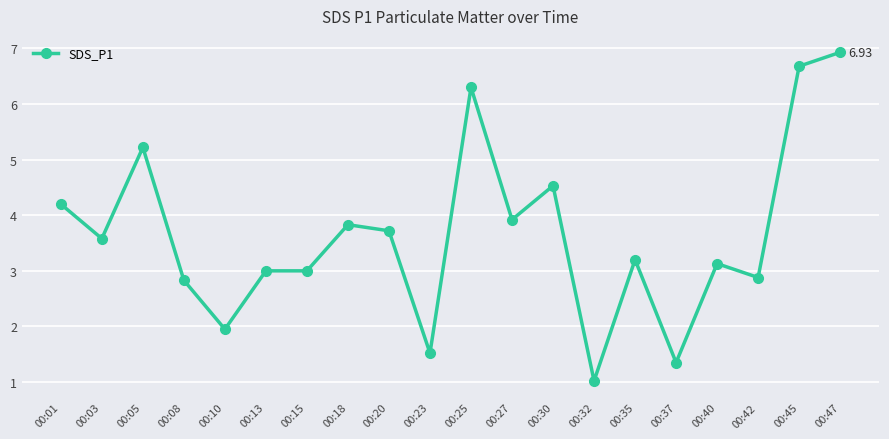

The value at 00:30 is 4.5. True or false?

True